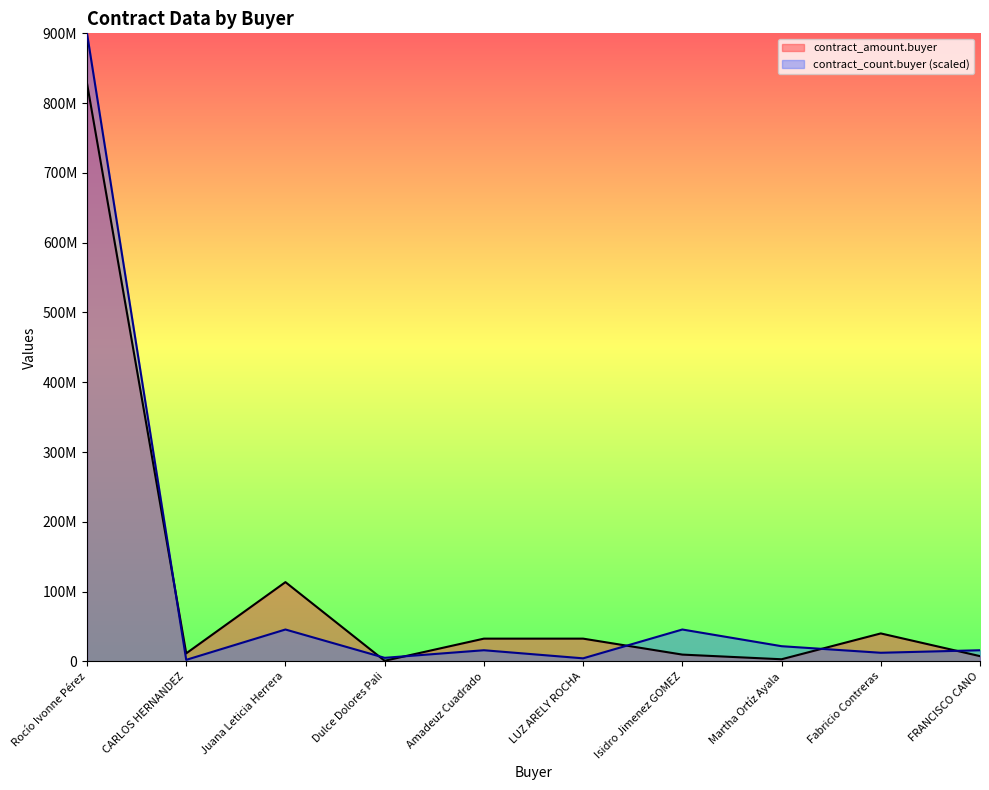

In contract_count.buyer, how many points are lower than both neighbors (excluding endpoints)?

4